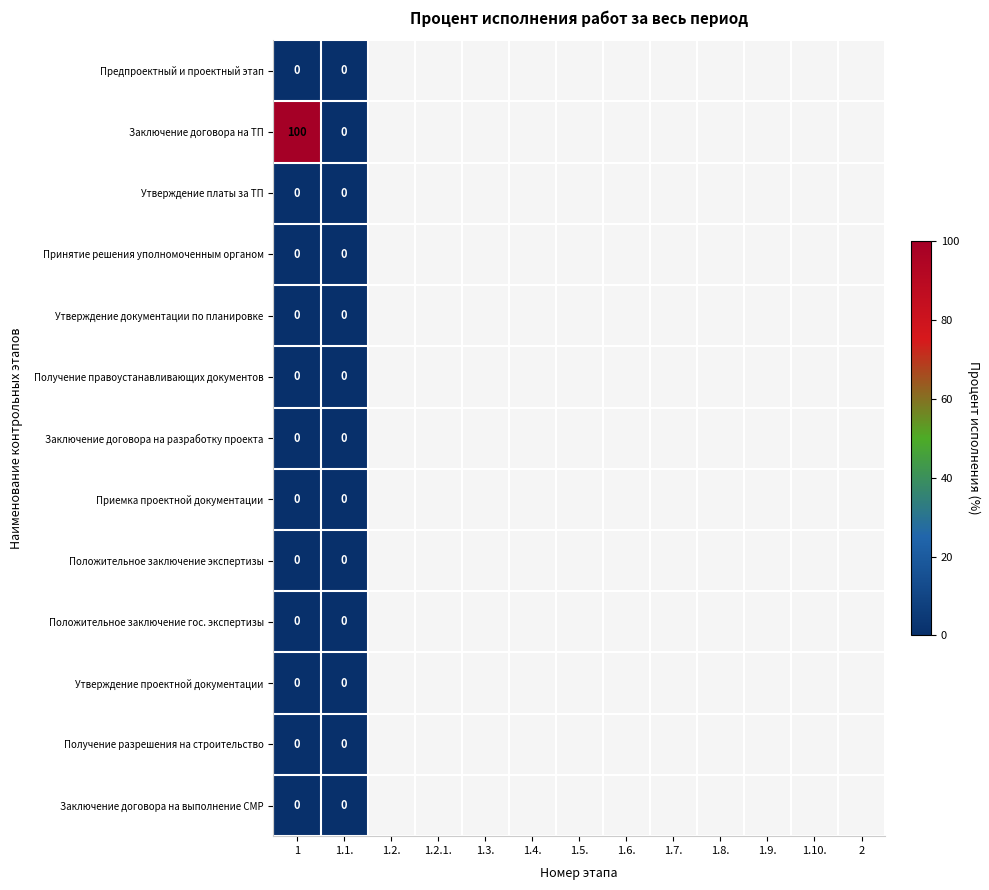

Which series has the largest total across all categories?

Заключение договора на ТП